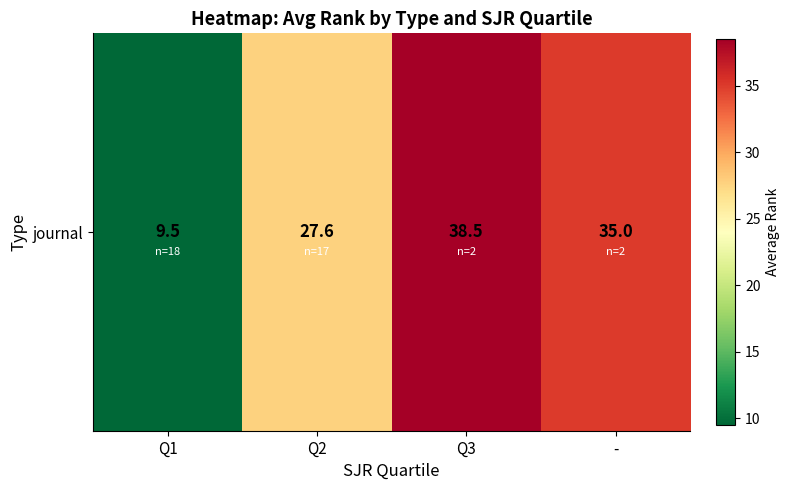

What is the difference between the second highest and minimum values?

25.5